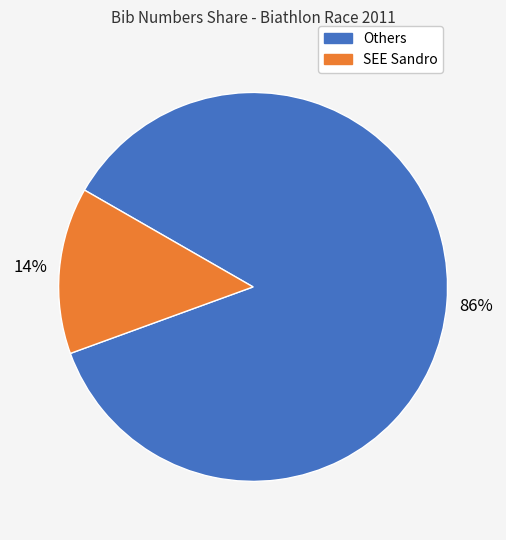

Is there a majority slice in this chart?

Yes